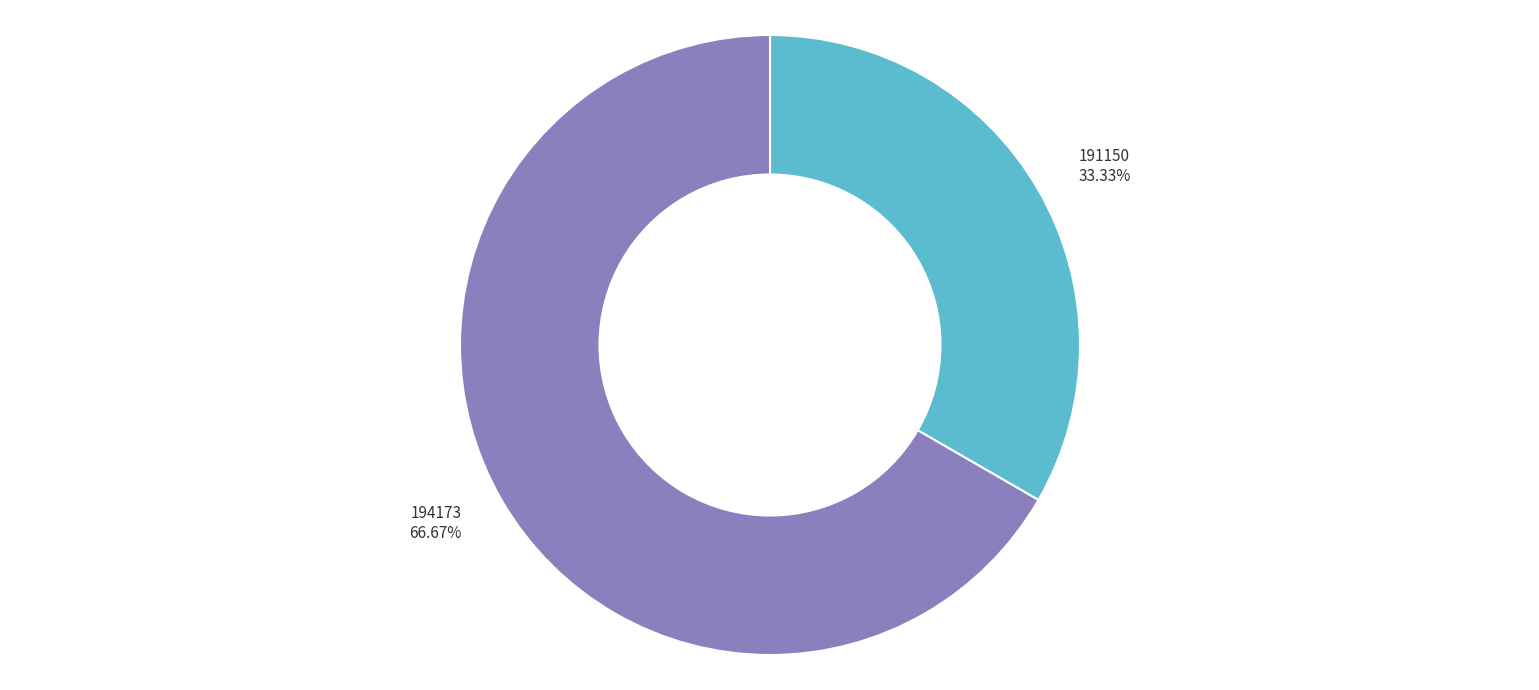

Which category has the biggest portion of the pie?

194173